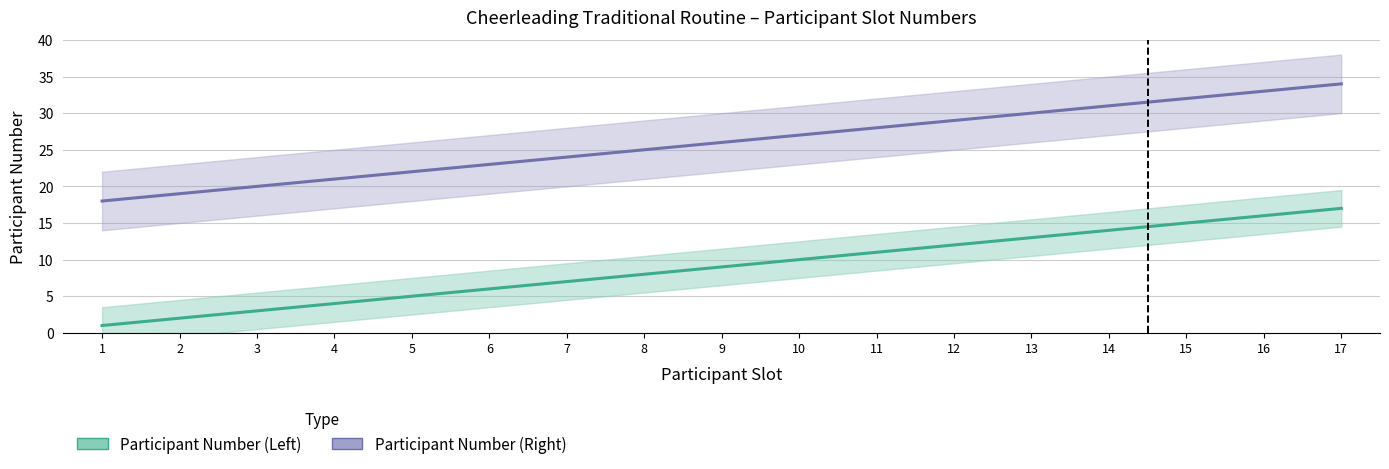

What is the total value across all series at 6?

29